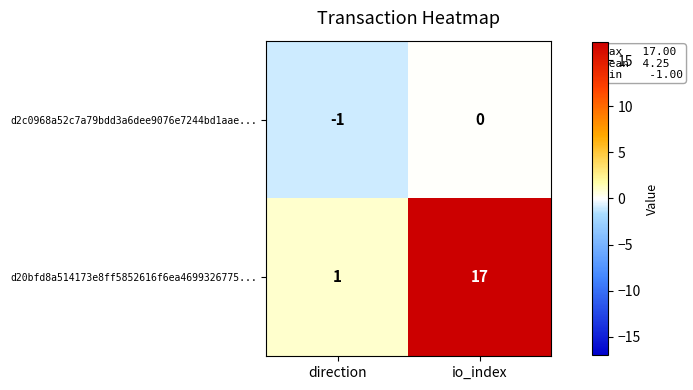

What is the spread (max minus min) of values at direction?

2